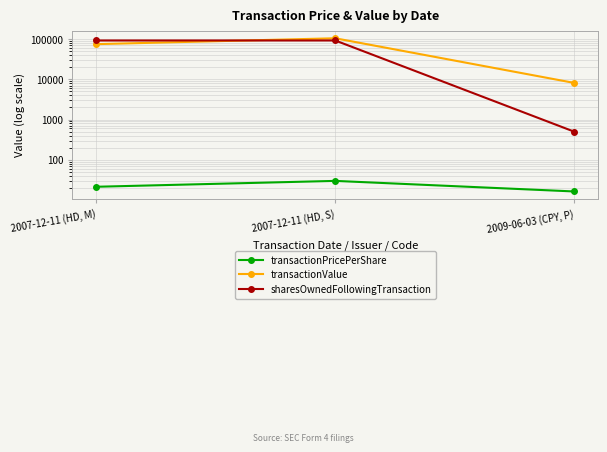

Reading left to right, transcribe all the data shown in this chart.

transactionPricePerShare: 21.3	29.8	16.3
transactionValue: 74749.0	104593.0	8135.0
sharesOwnedFollowingTransaction: 92258.0	92258.0	500.0